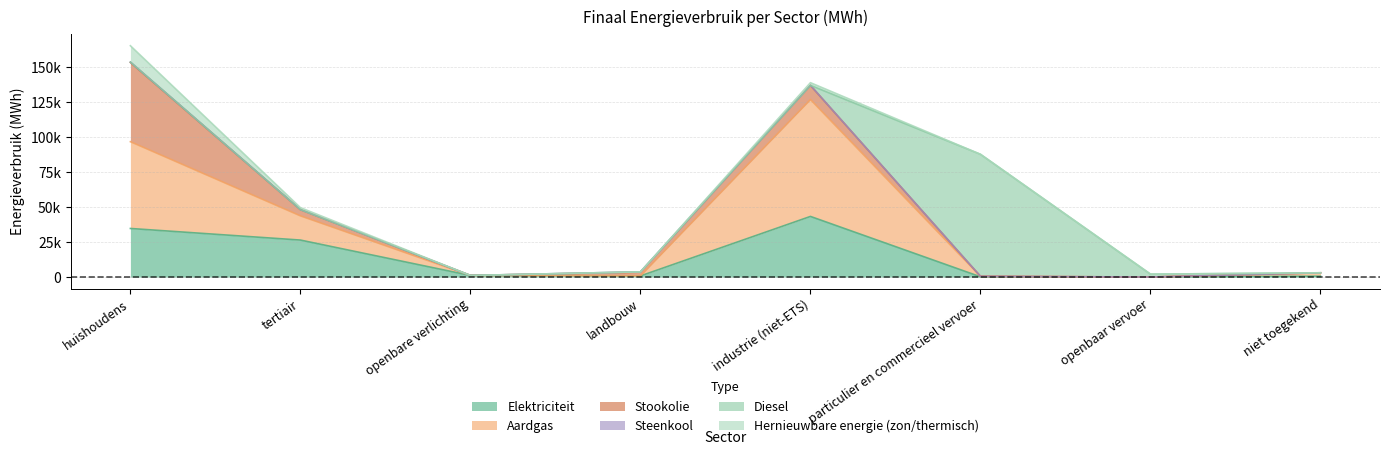

True or false: Elektriciteit has more than 2 interior local peaks.

False